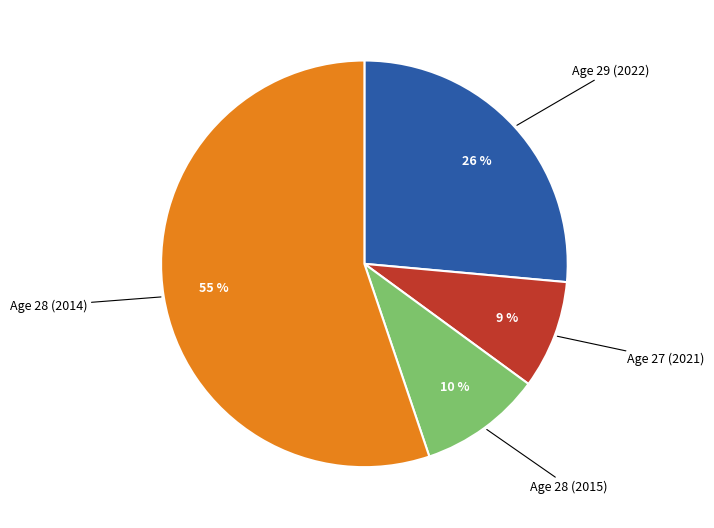

Is there a majority slice in this chart?

Yes